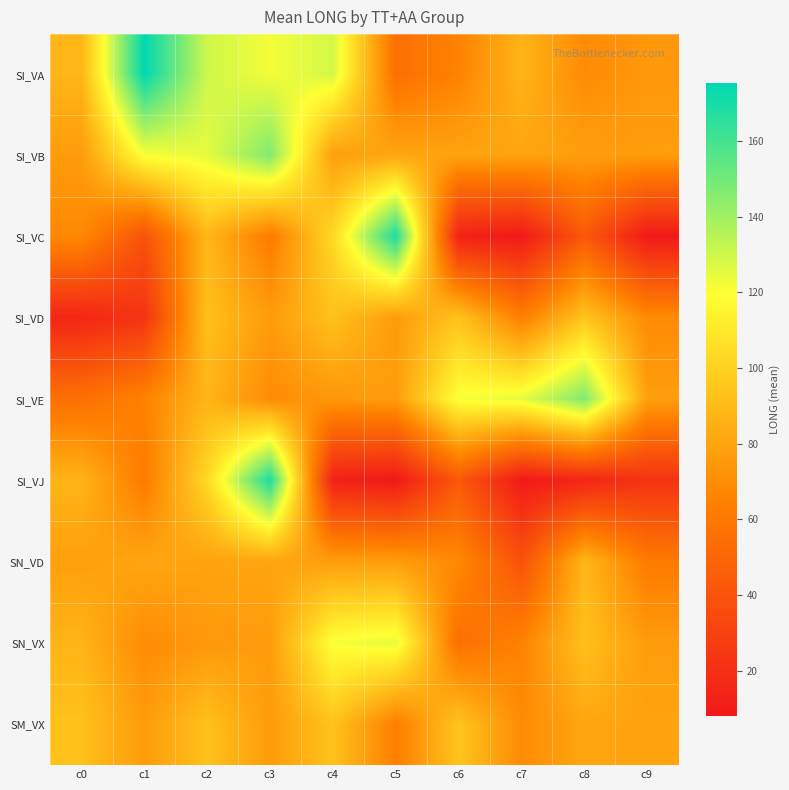

Reading left to right, what are all the values shown in this chart?

SI_VA: c0=87.8	c1=175.2	c2=130.1	c3=121.7	c4=129.0	c5=55.5	c6=65.4	c7=87.1	c8=69.3	c9=74.8
SI_VB: c0=76.4	c1=121.0	c2=124.7	c3=147.3	c4=77.7	c5=80.8	c6=79.6	c7=80.4	c8=77.4	c9=76.9
SI_VC: c0=68.2	c1=39.2	c2=88.1	c3=61.5	c4=103.2	c5=169.2	c6=12.6	c7=8.1	c8=43.3	c9=8.5
SI_VD: c0=15.0	c1=22.6	c2=92.7	c3=76.3	c4=92.7	c5=76.3	c6=93.6	c7=63.3	c8=94.1	c9=69.1
SI_VE: c0=55.5	c1=65.4	c2=87.1	c3=69.3	c4=74.8	c5=76.4	c6=121.0	c7=124.7	c8=147.3	c9=77.7
SI_VJ: c0=87.1	c1=61.5	c2=103.2	c3=169.2	c4=12.6	c5=8.1	c6=43.3	c7=8.5	c8=15.0	c9=22.6
SN_VD: c0=77.7	c1=80.8	c2=79.6	c3=80.4	c4=77.4	c5=76.9	c6=68.2	c7=39.2	c8=88.1	c9=61.5
SN_VX: c0=87.1	c1=69.3	c2=74.8	c3=76.4	c4=121.0	c5=124.7	c6=55.5	c7=65.4	c8=92.7	c9=76.3
SM_VX: c0=92.7	c1=76.3	c2=92.7	c3=76.3	c4=93.6	c5=63.3	c6=94.1	c7=69.1	c8=80.8	c9=79.6